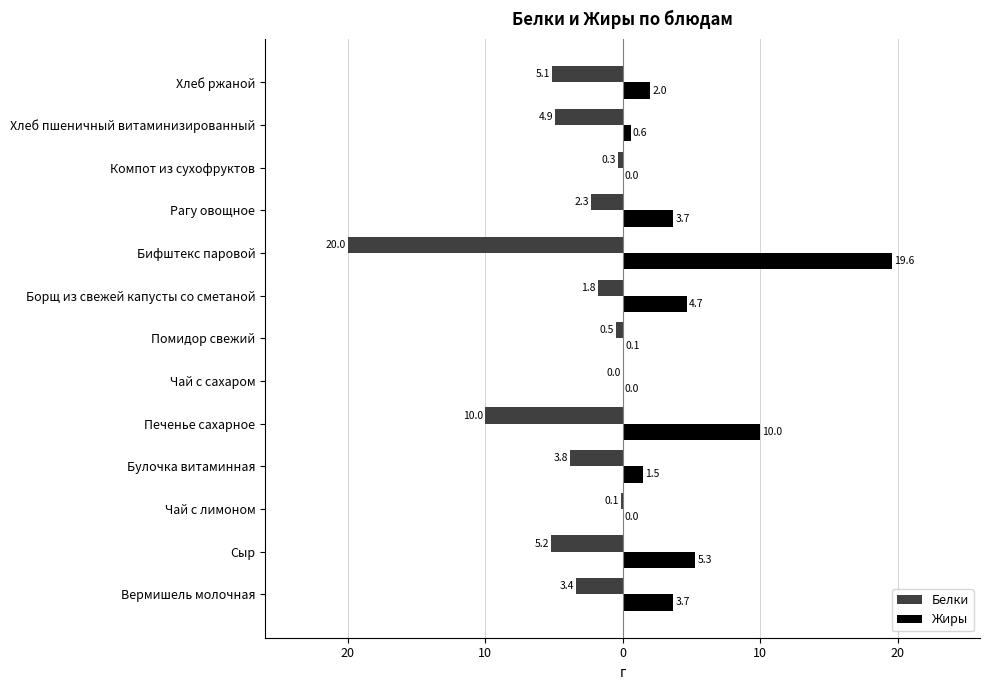

What are all the series names shown in the legend?

Белки, Жиры